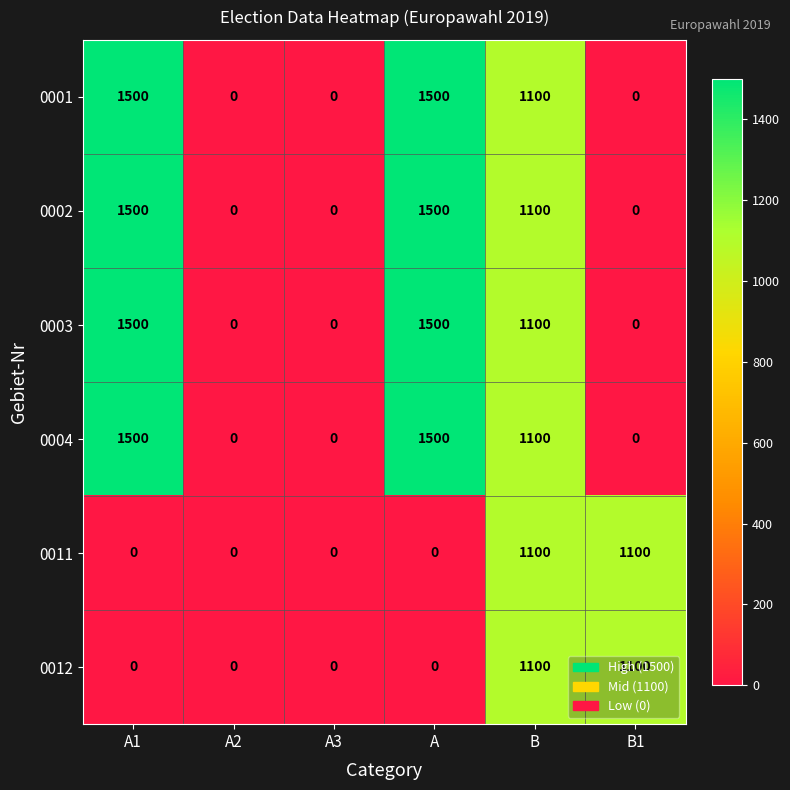

The 0012 series shows 585 at B. True or false?

False